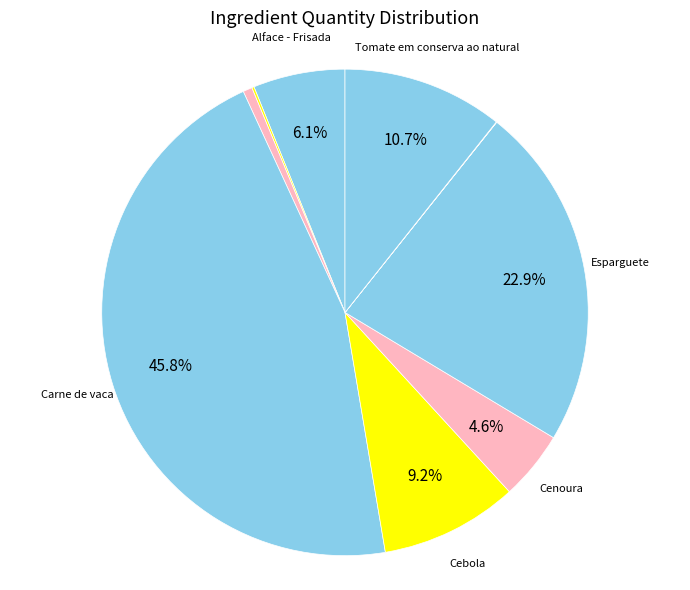

To the nearest percent, what is the difference between the largest and smallest slice percentages?

46%